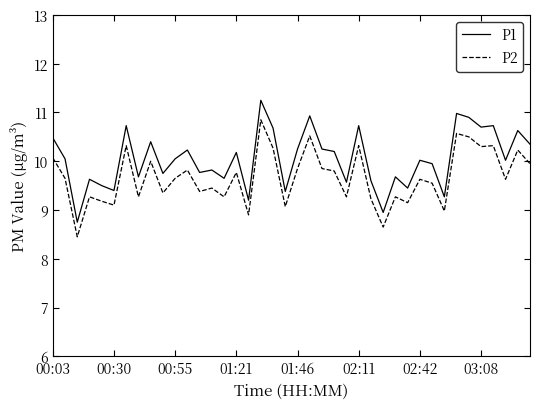

Which series has the largest total across all categories?

P1